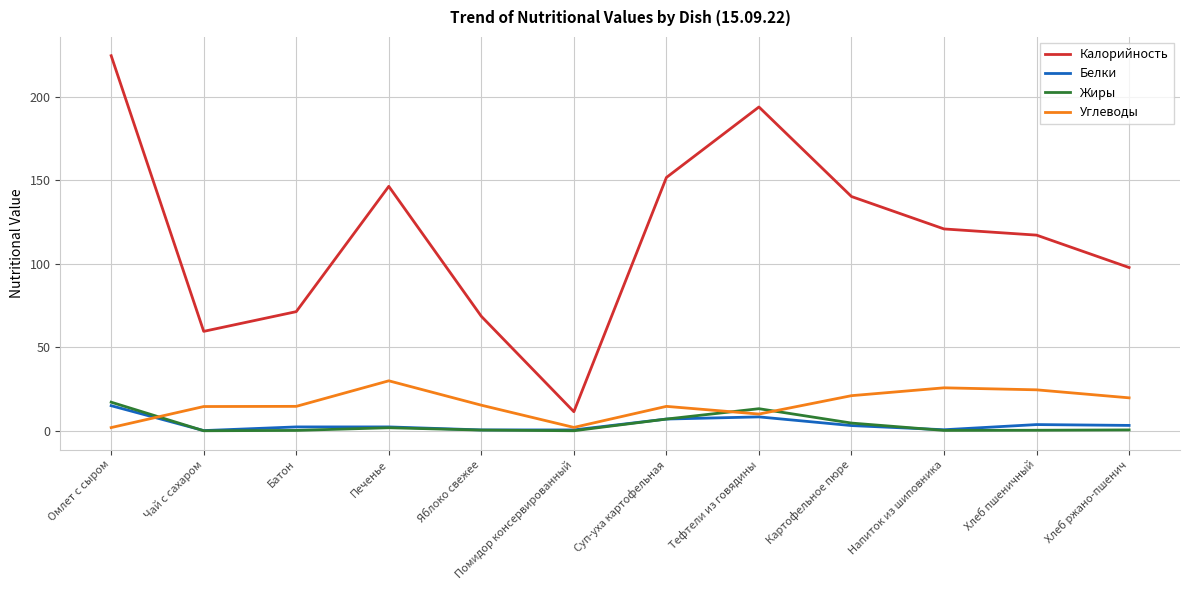

How many lines are shown in the chart?

4